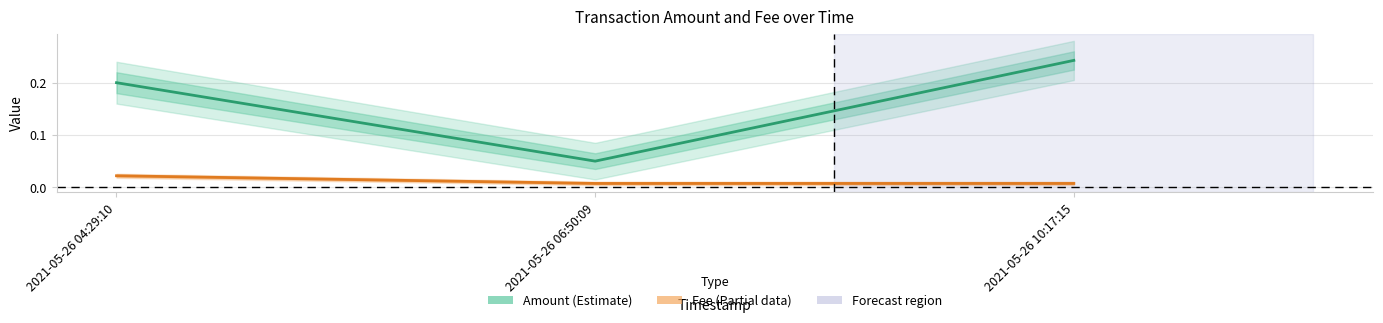

What is the sum of the Amount values at 2021-05-26 04:29:10 and 2021-05-26 06:50:09?

0.2